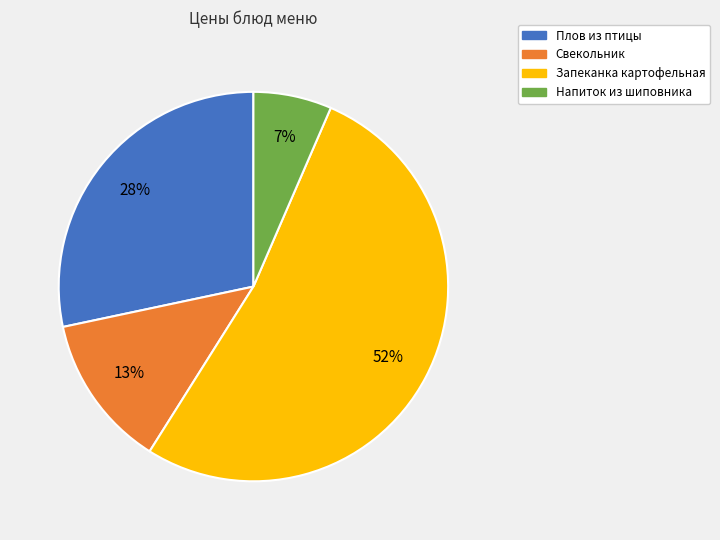

To the nearest percent, what percentage of the pie is Свекольник?

13%